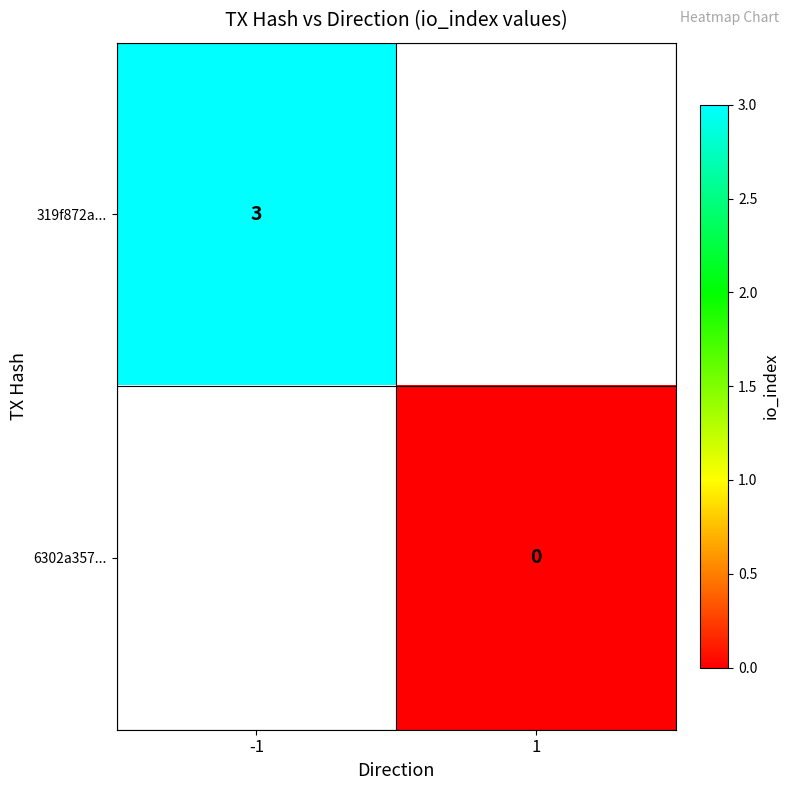

The value of 319f872a... at -1 is 3. True or false?

True